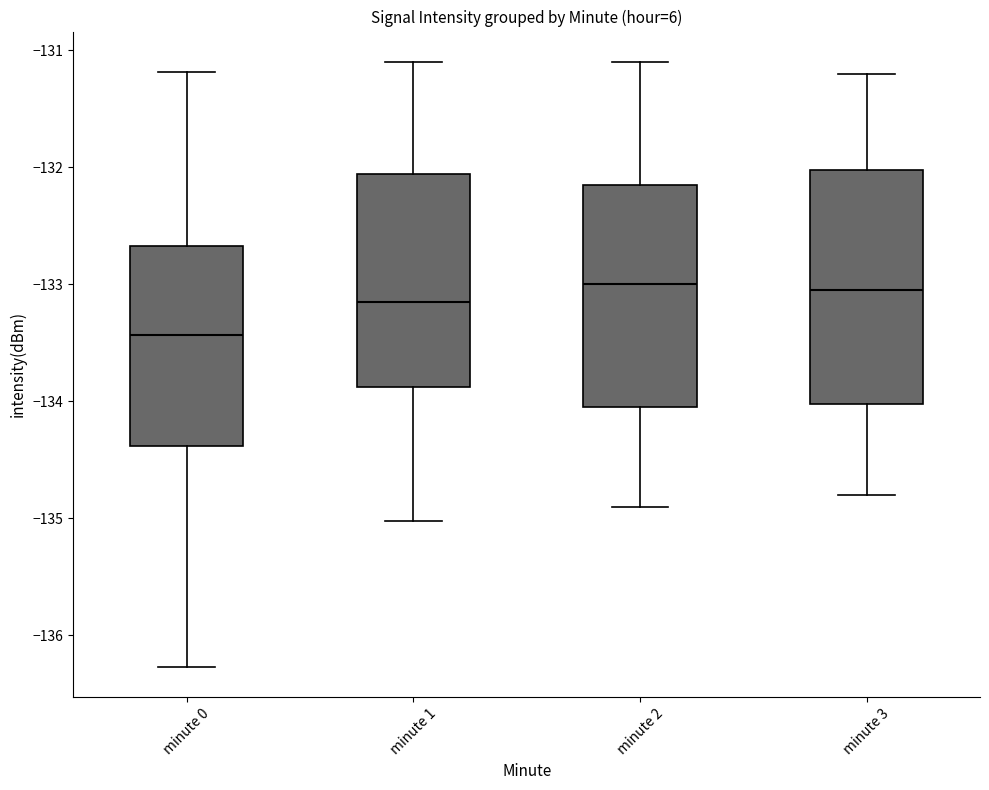

Which box's median line is the lowest?

minute 0